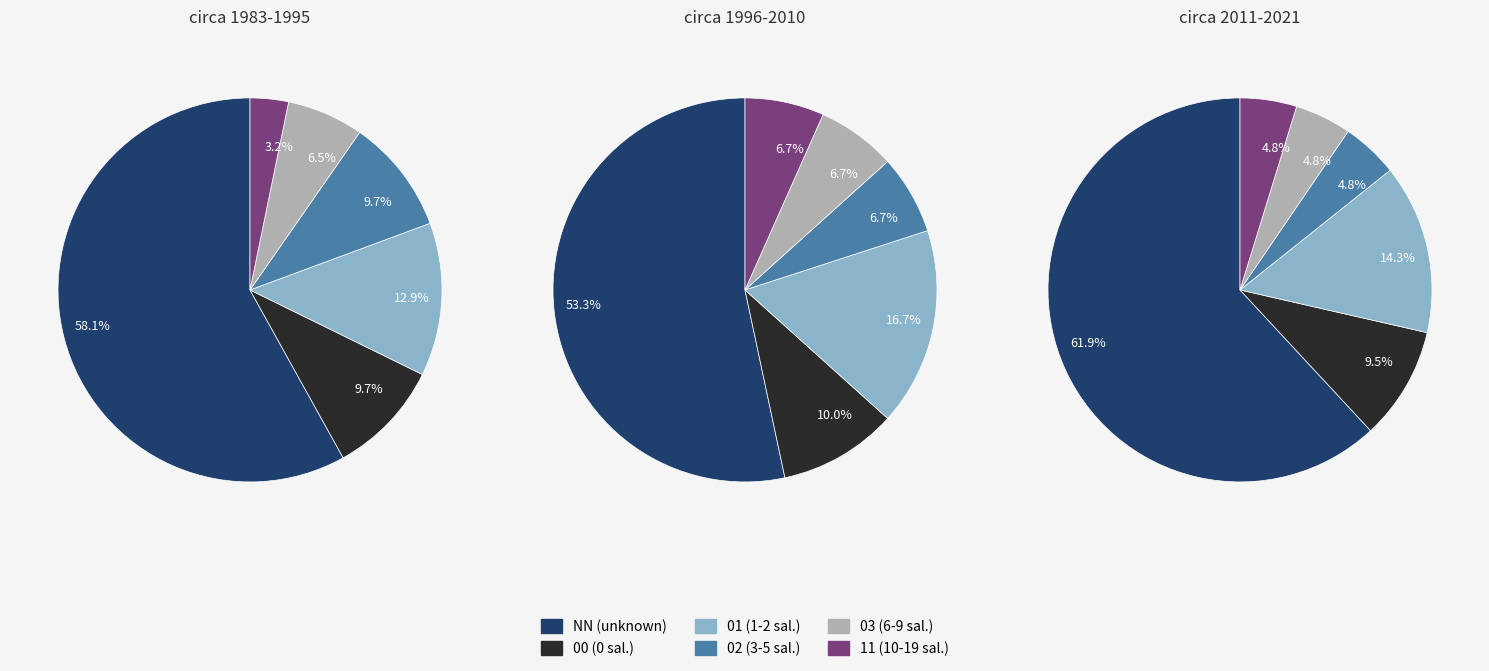

Combined, what portion of the pie is 02 and 03?

13.4%